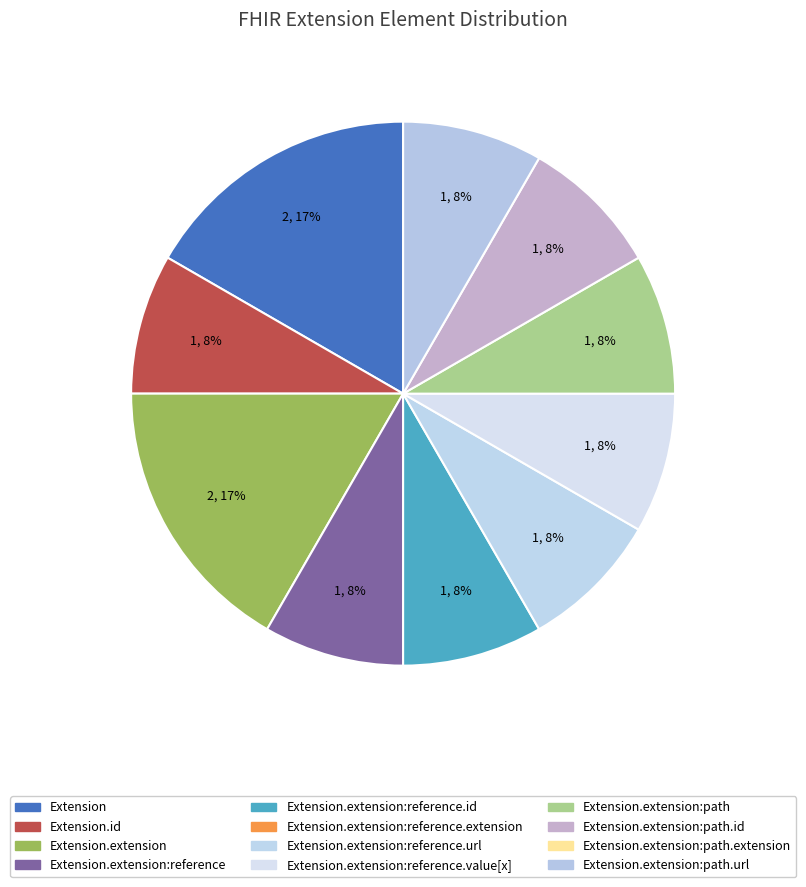

How many slices are in this pie chart?

10